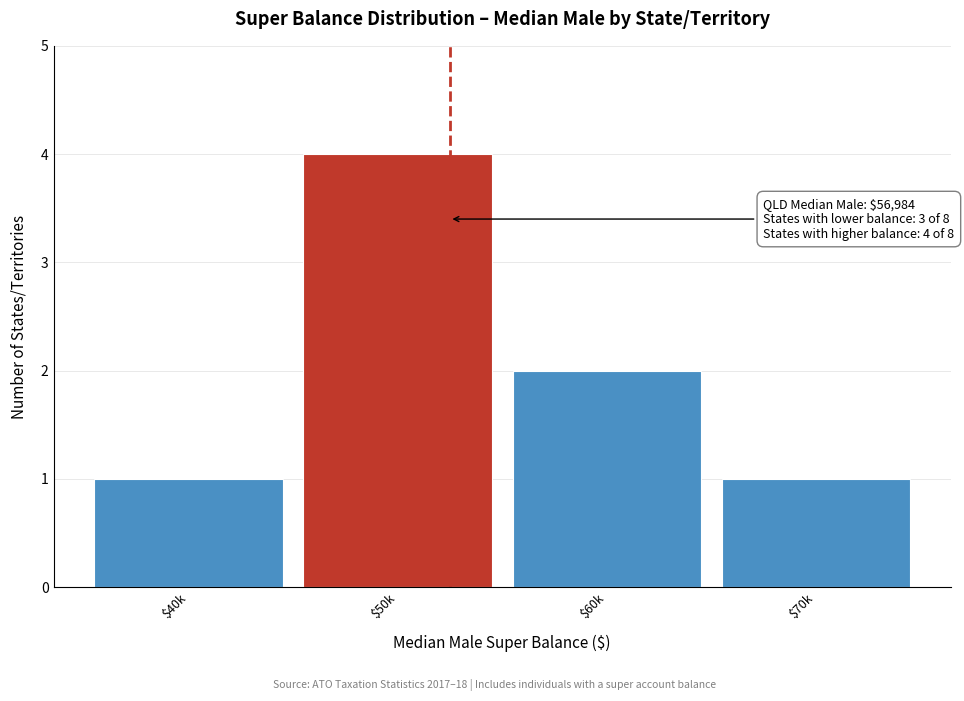

Reading right to left, what are all the values shown in this chart?

1	2	4	1